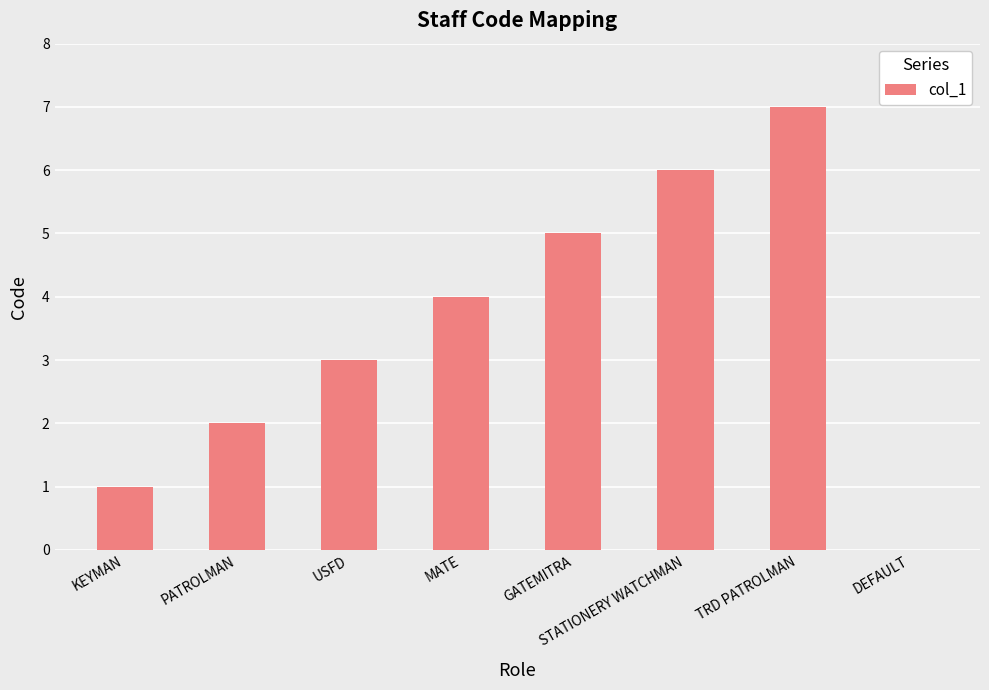

What is the sum of all values?

28